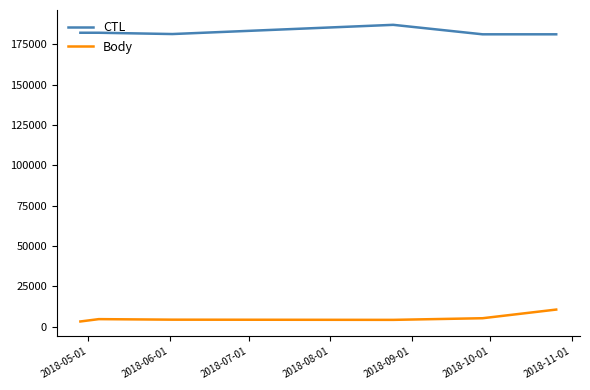

What is the greatest value displayed?

187015